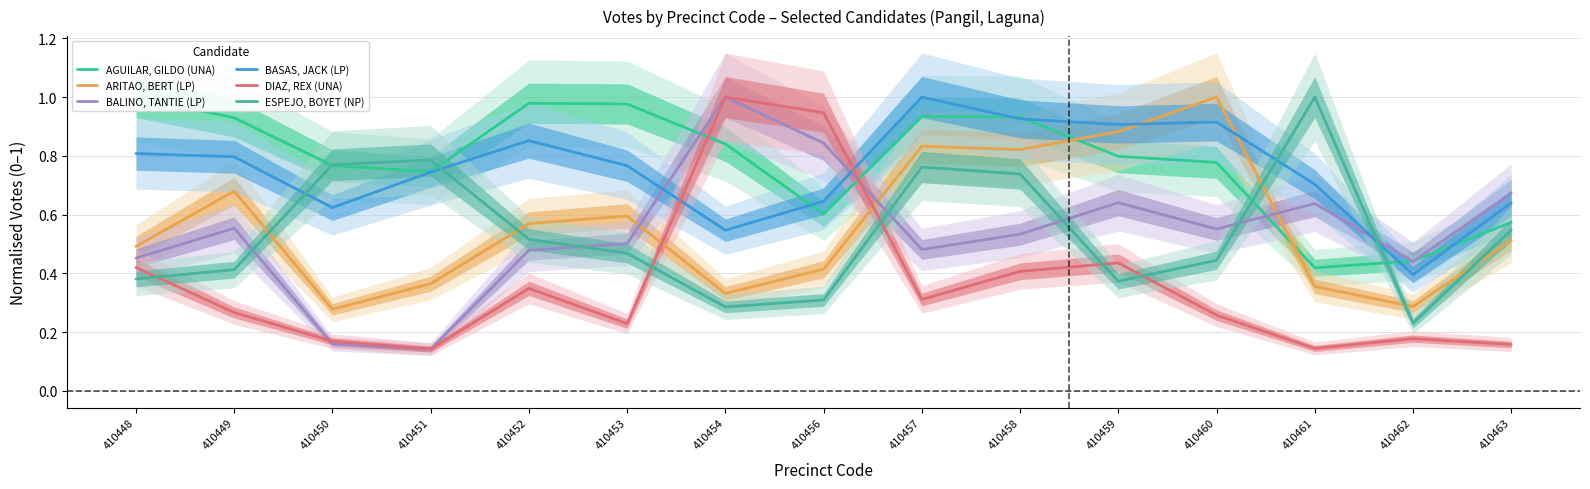

How many interior local valleys does the AGUILAR, GILDO (UNA) series have?

3